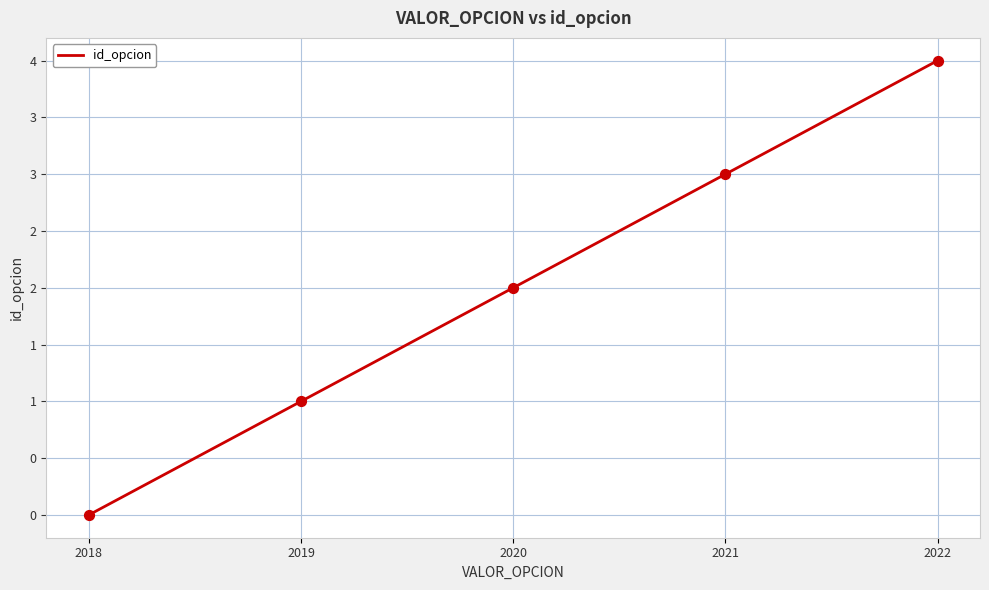

What is the change in value from 2018 to 2021?

+3